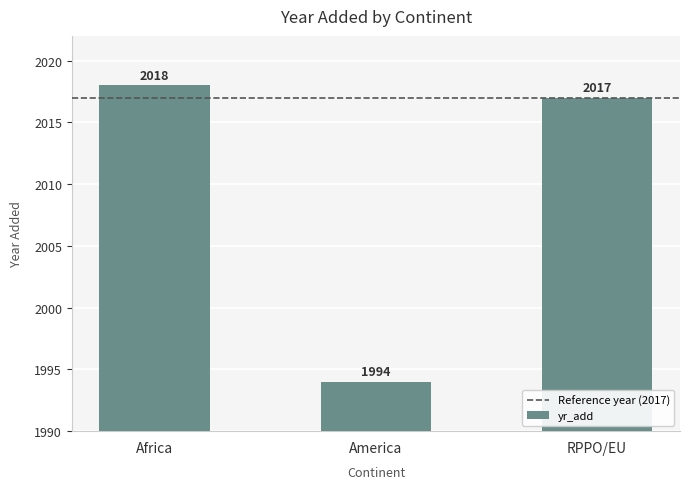

List the labels in order of value, smallest first.

America, RPPO/EU, Africa